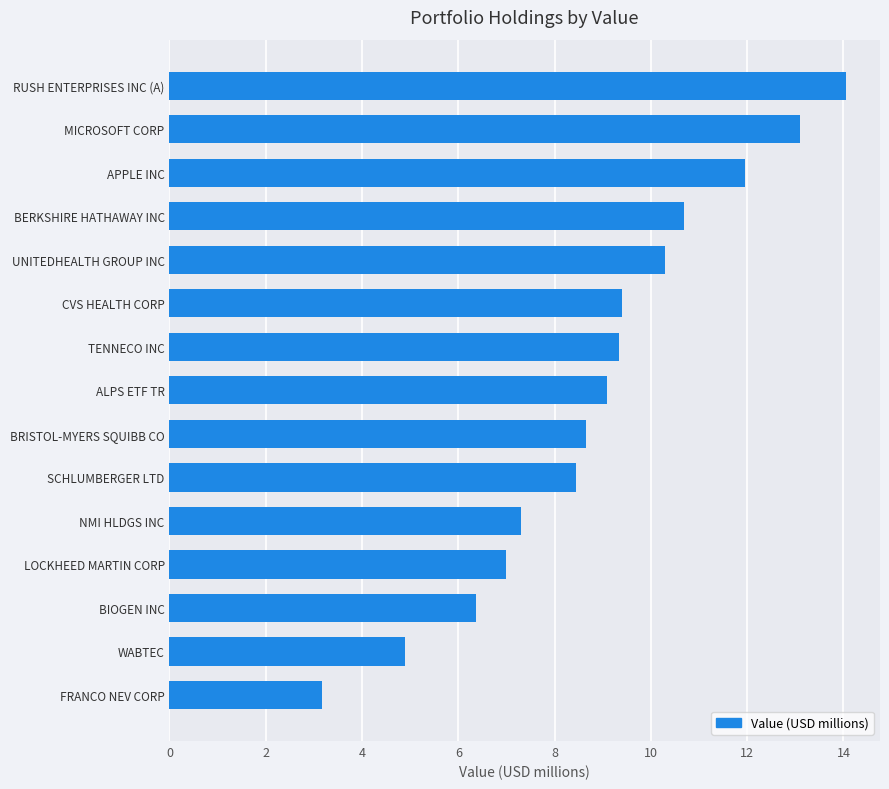

What is the approximate value at UNITEDHEALTH GROUP INC?

10.3